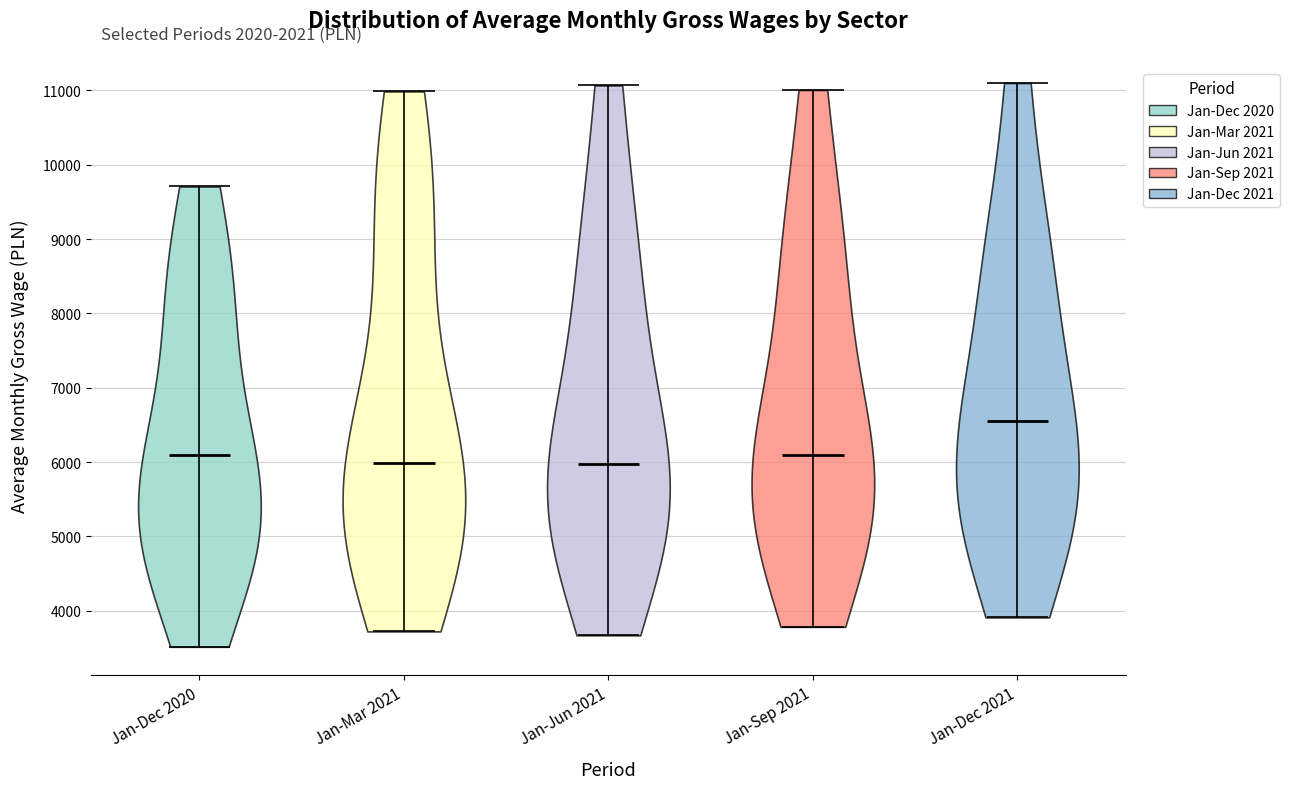

Reading left to right, read every violin against the y-axis: where its median line is, and the lowest and highest points it reaches. The values are not printed on the chart, so give them approximately, as read against the axis.

Jan-Dec 2020: median line 6100, lowest point 3500, highest point 9700
Jan-Mar 2021: median line 6000, lowest point 3700, highest point 11000
Jan-Jun 2021: median line 6000, lowest point 3700, highest point 11100
Jan-Sep 2021: median line 6100, lowest point 3800, highest point 11000
Jan-Dec 2021: median line 6600, lowest point 3900, highest point 11100